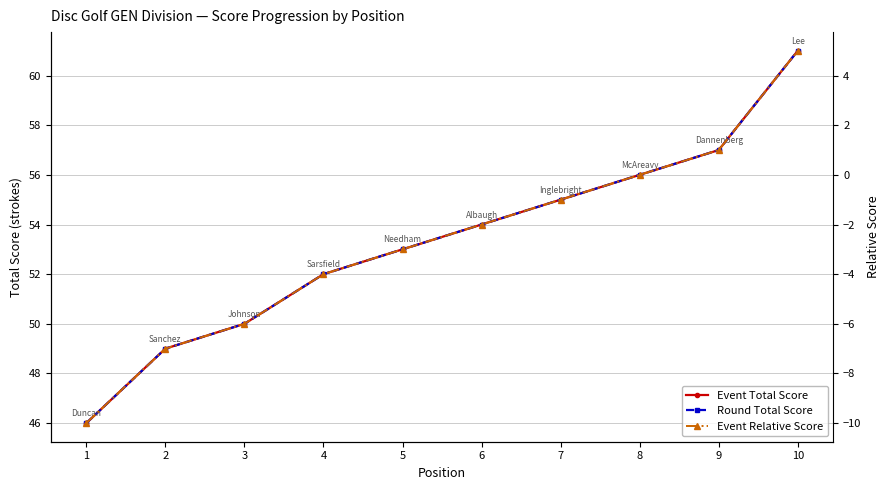

What is the difference between the second highest and minimum values in the Event Relative Score series?

11